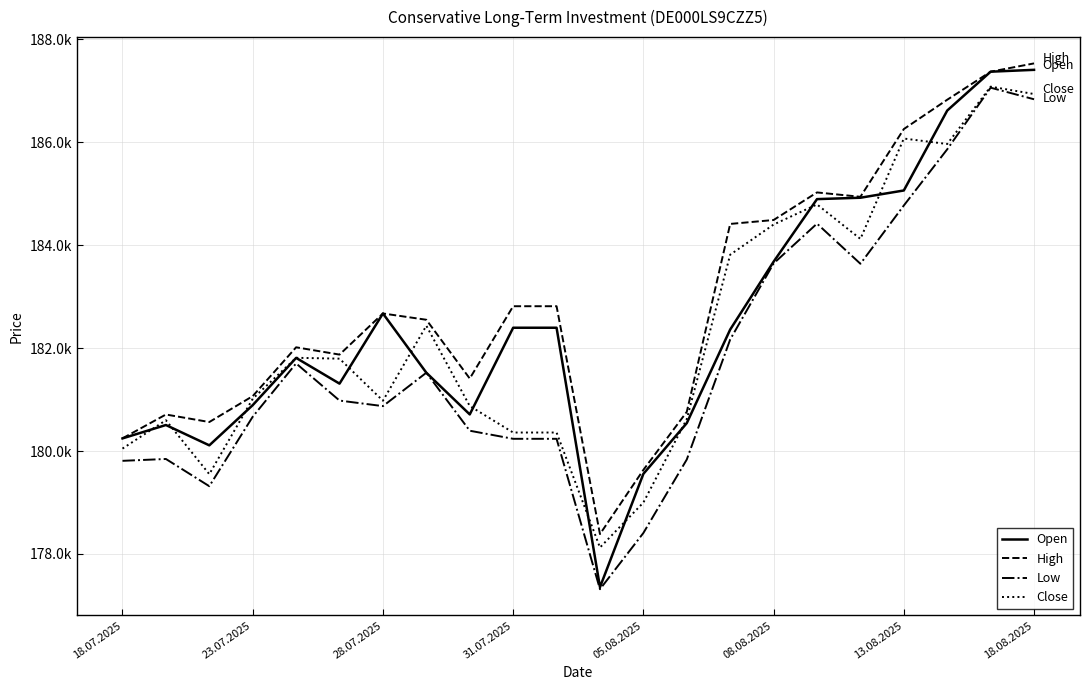

Is this an area chart (filled region under the line)?

No